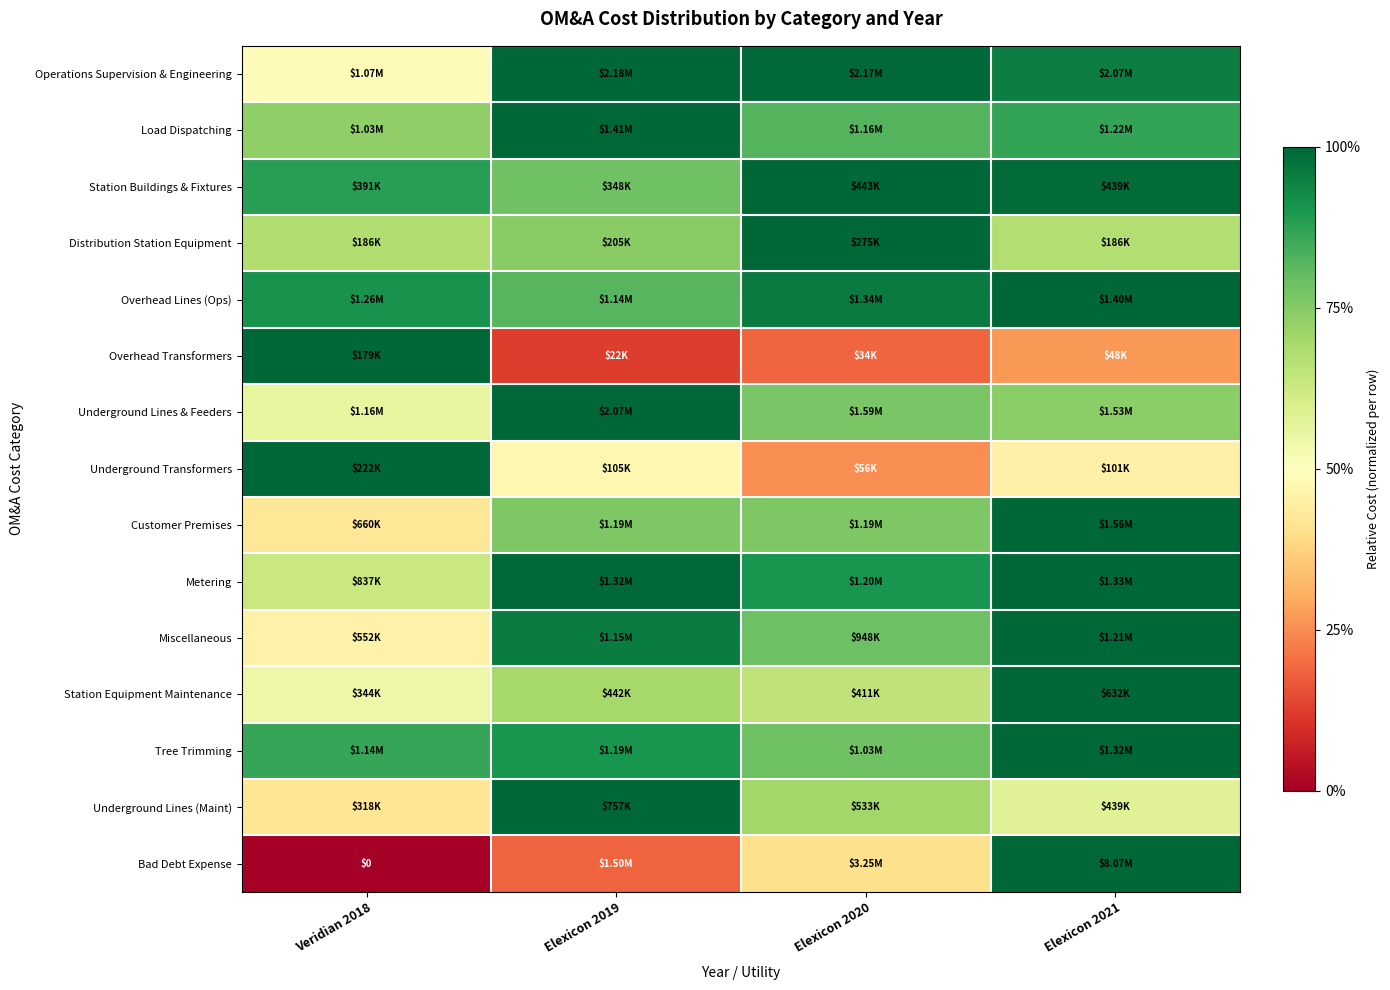

How many series are shown in this chart?

15